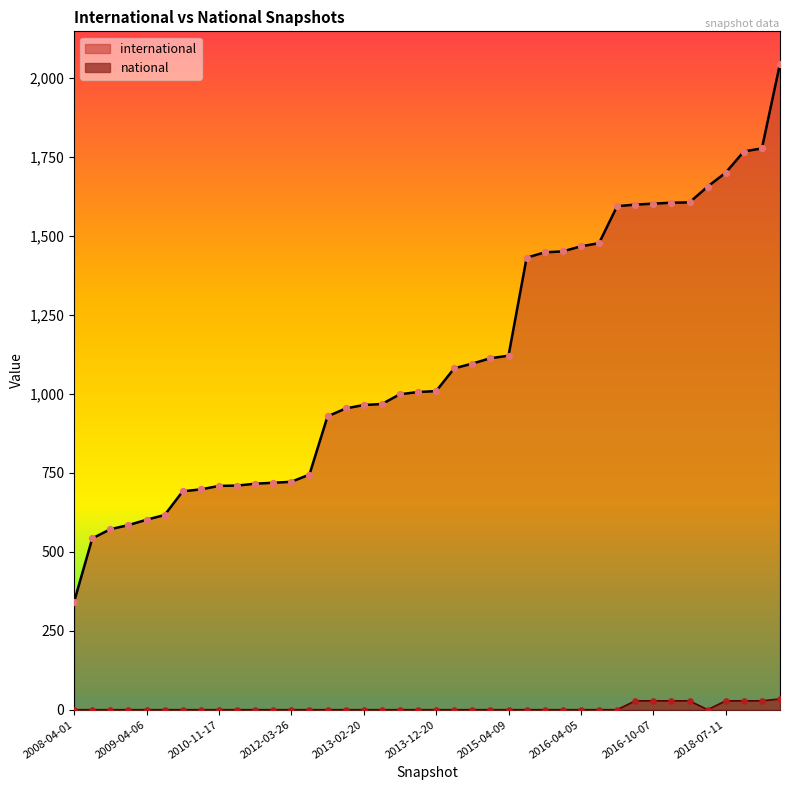

What is the total value across all series at 2013-07-09?

998